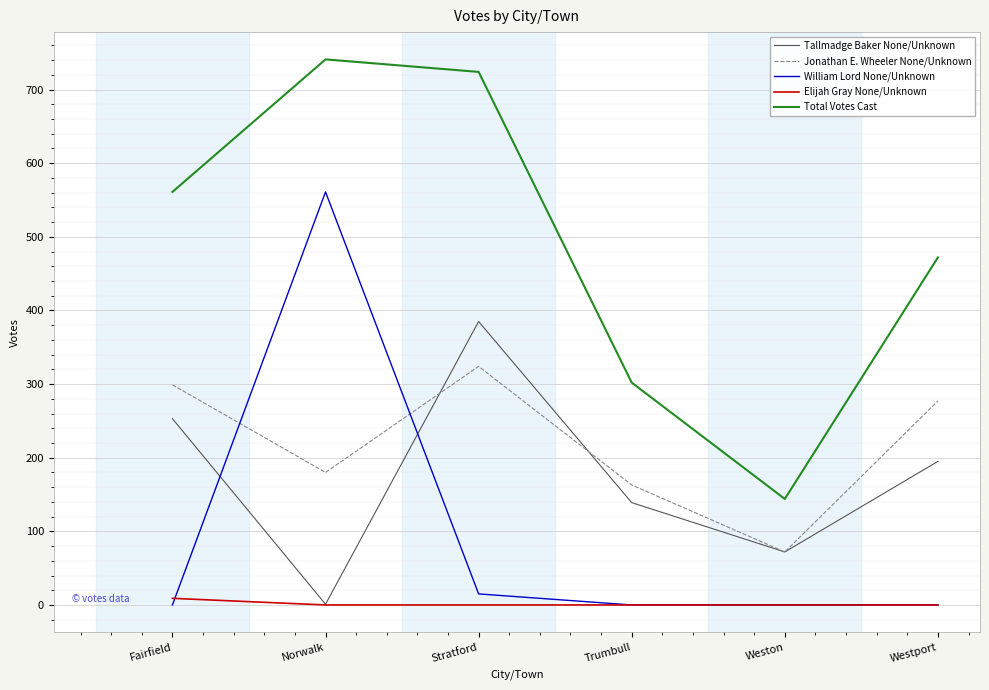

How many lines are shown in the chart?

5